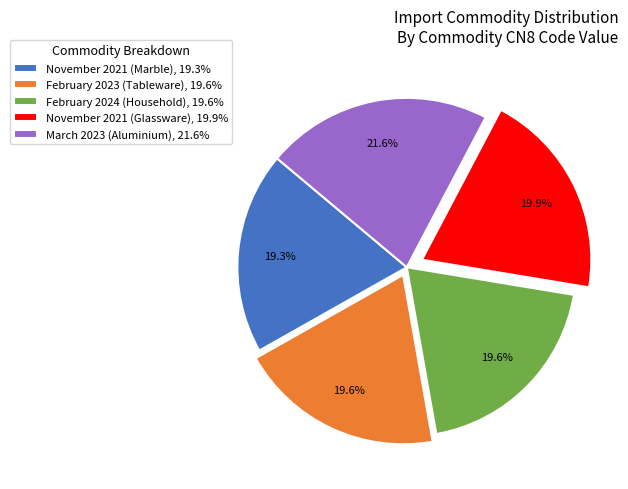

What is the total percentage of February 2023 (Tableware) and February 2024 (Household)?

39.2%